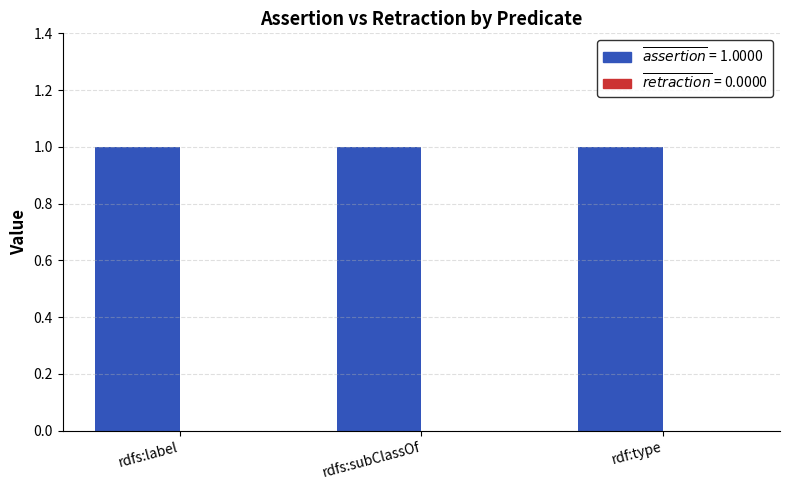

Which series has the largest range (max minus min)?

assertion